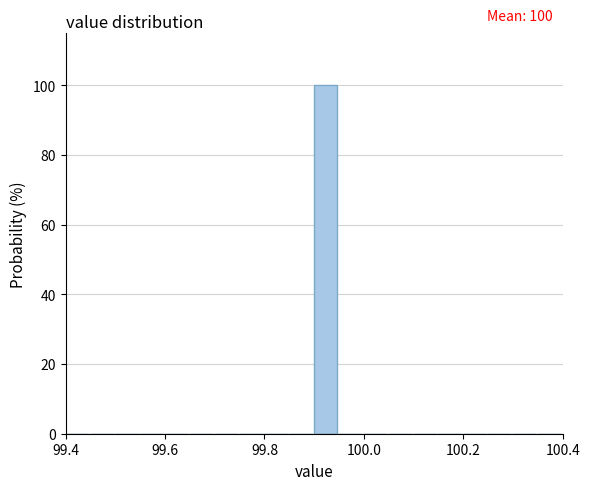

Read against the x-axis, roughly where is the centre of the tallest bar?

99.92